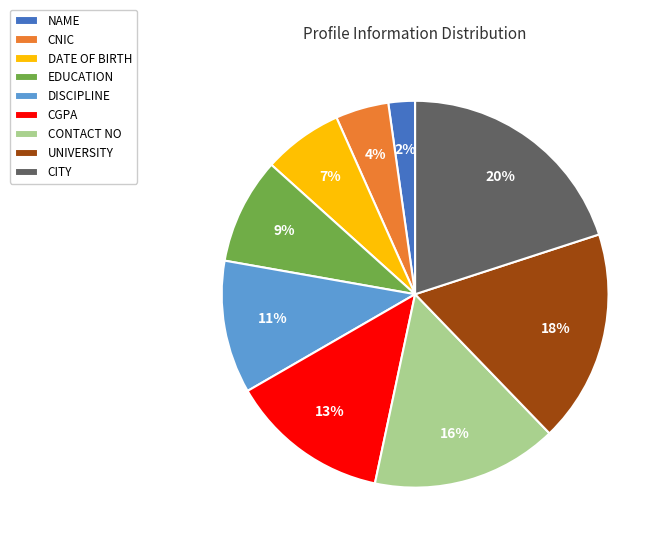

What percentage is the CONTACT NO slice, to the nearest percent?

16%